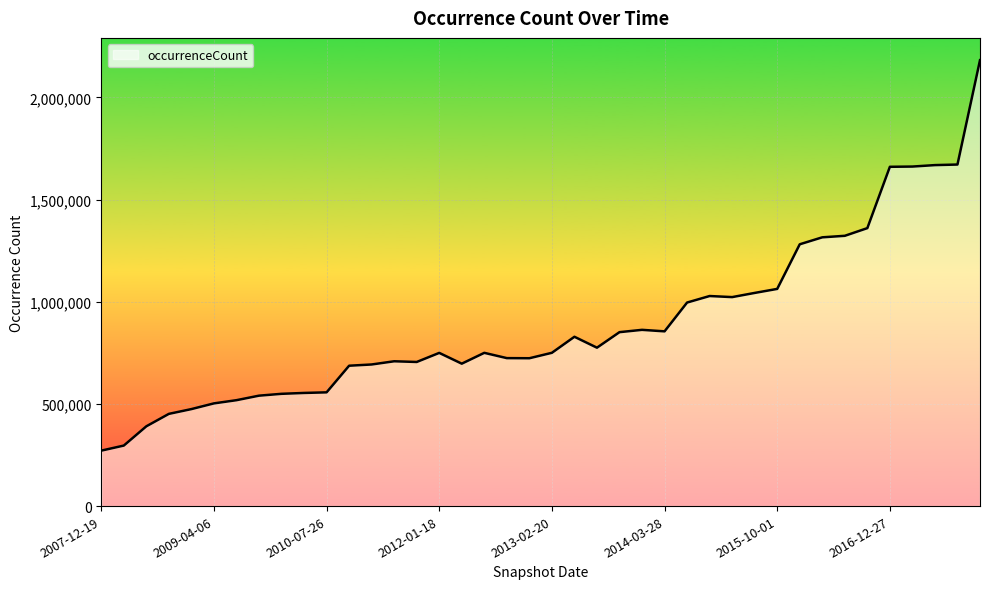

What is the smallest value displayed?

271450